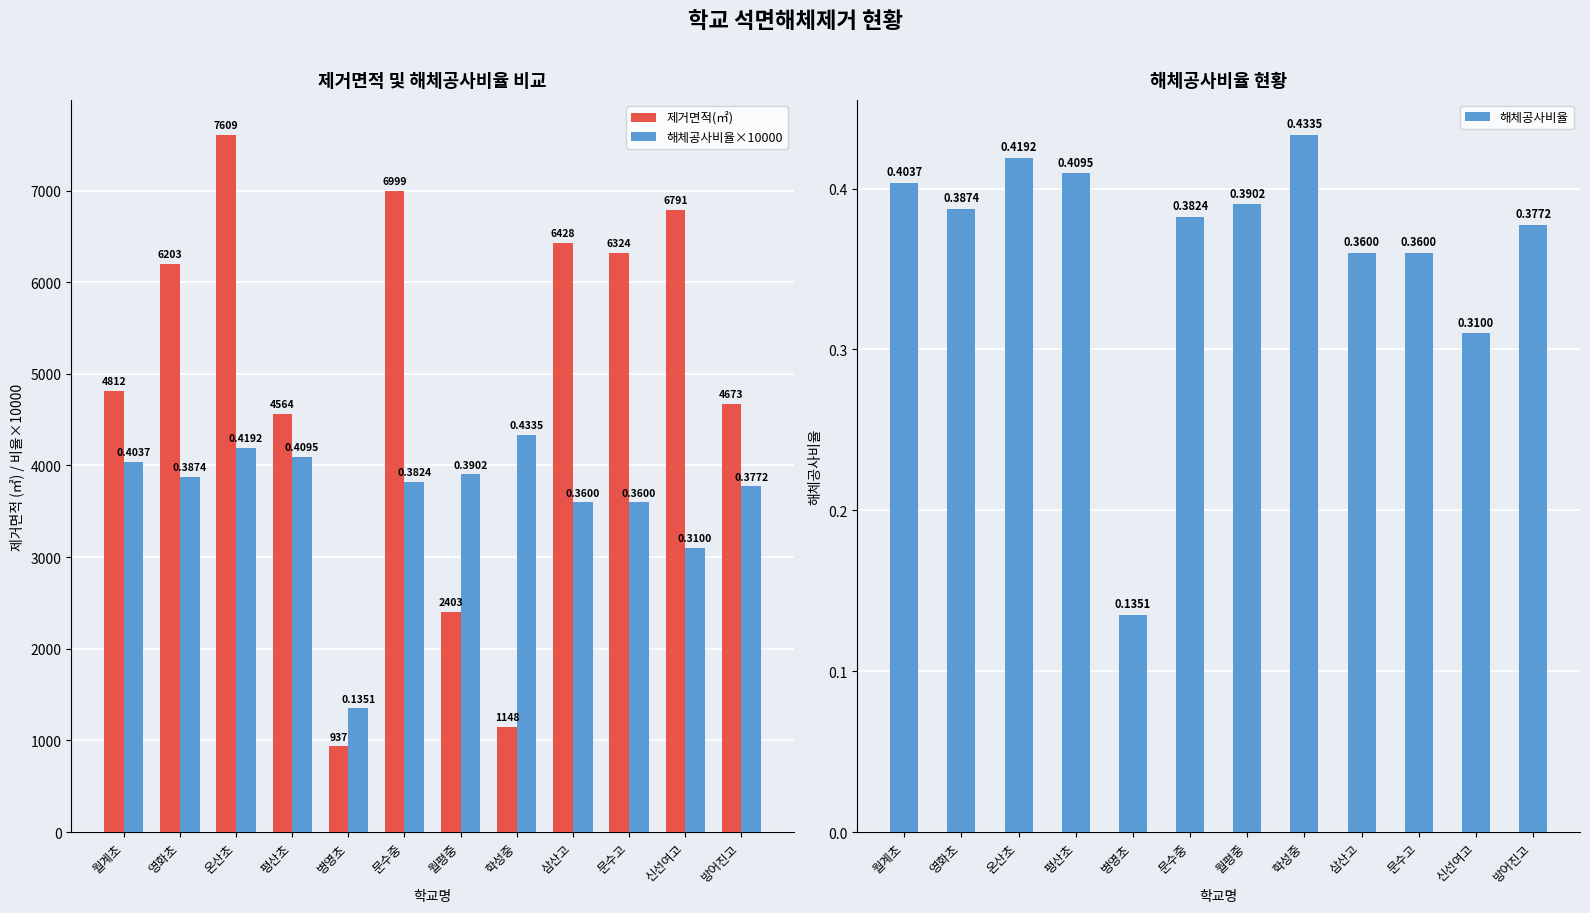

What is the sum of all 해체공사비율 values?

4.4